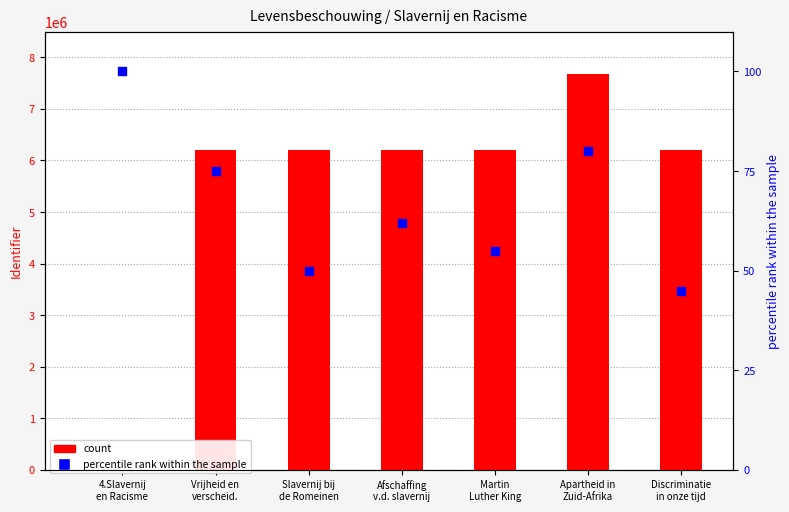

At which category is the sum across all series the highest?

Apartheid in
Zuid-Afrika